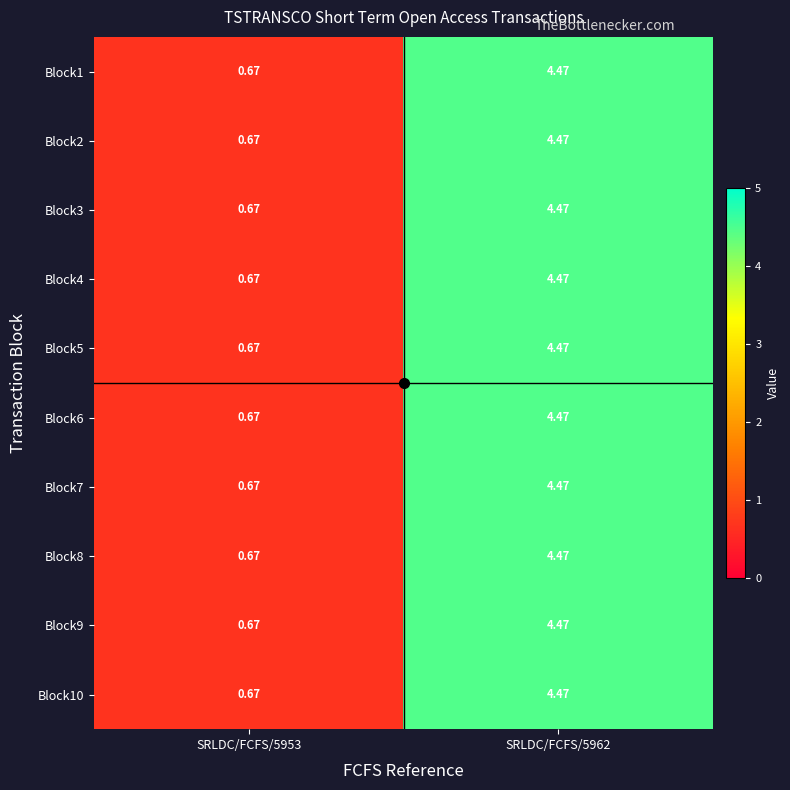

Is the value of Block5 at SRLDC/FCFS/5962 greater than the value of Block7 at SRLDC/FCFS/5953?

Yes